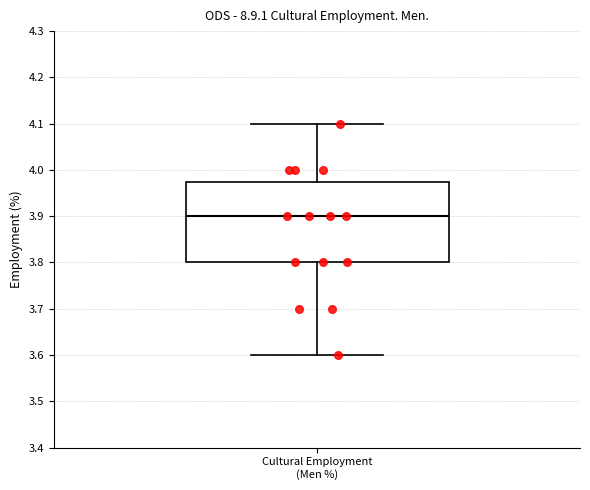

Where does the upper whisker of the box for Cultural Employment (Men %) end on the y-axis? The values are not printed on the chart, so give them approximately, as read against the axis.

4.10